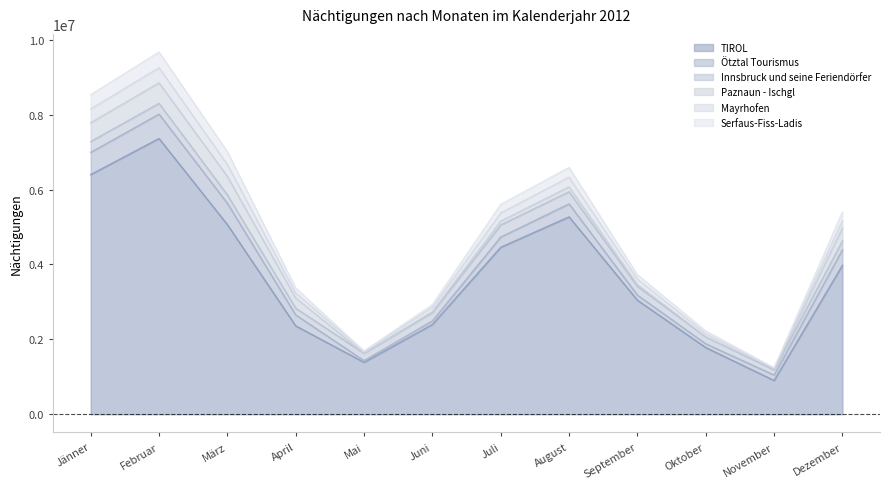

Which category has the lowest value in the TIROL series?

November